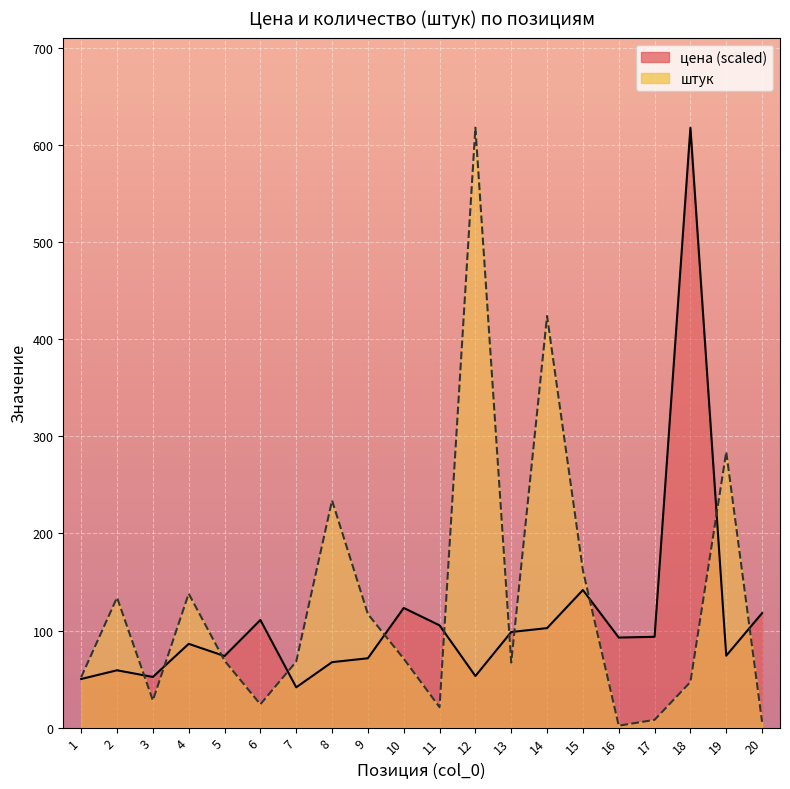

What is the minimum value for цена?

41.5